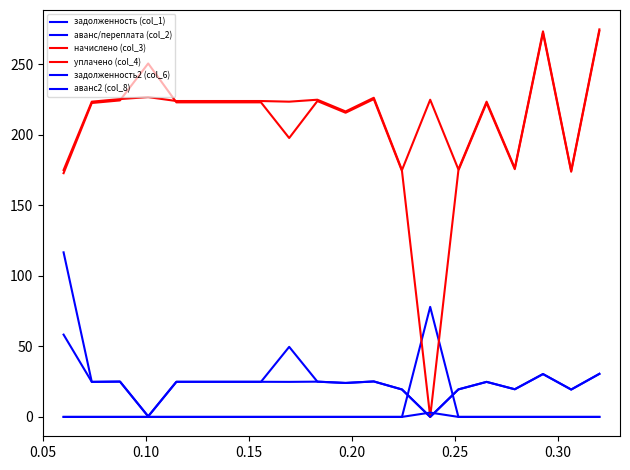

Does the chart display data point markers on the line(s)?

No